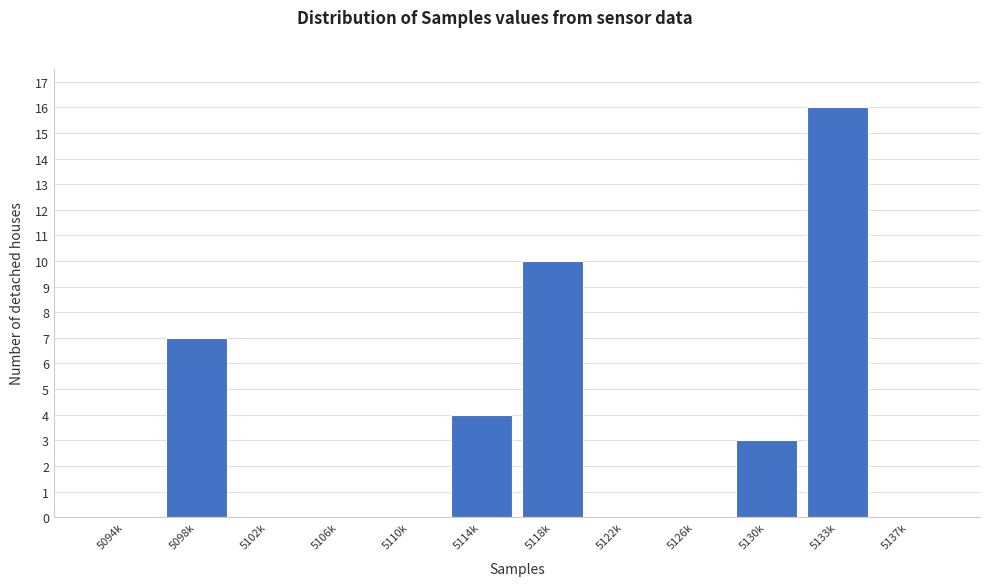

Reading left to right, list all the values displayed in this chart.

5094k=0	5098k=7	5102k=0	5106k=0	5110k=0	5114k=4	5118k=10	5122k=0	5126k=0	5130k=3	5133k=16	5137k=0